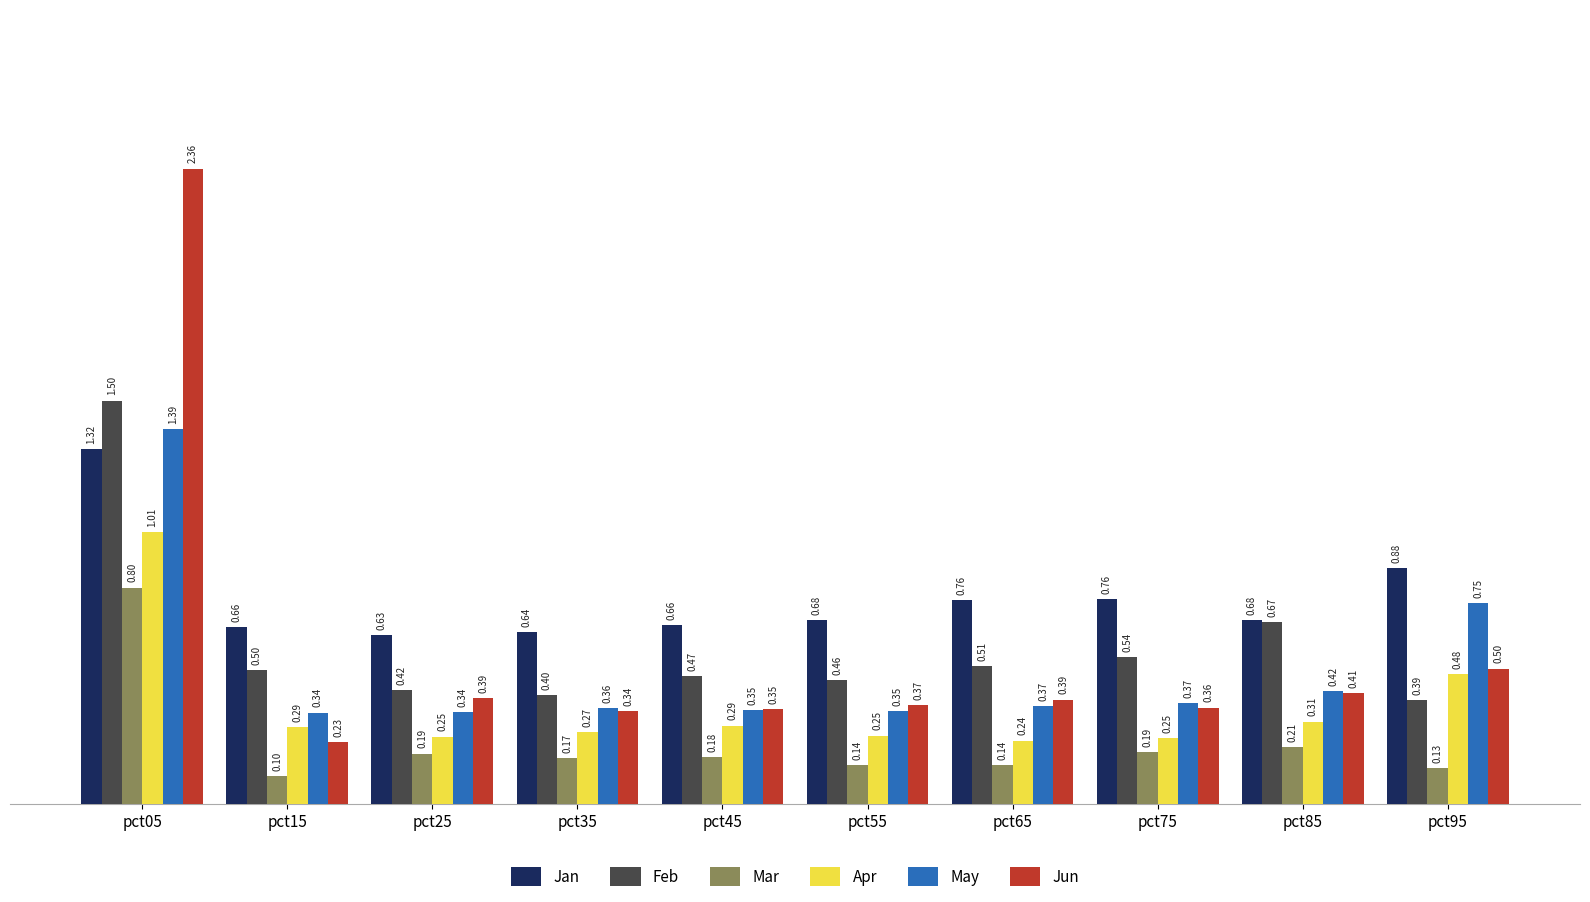

At how many categories does at least one series exceed 1?

1